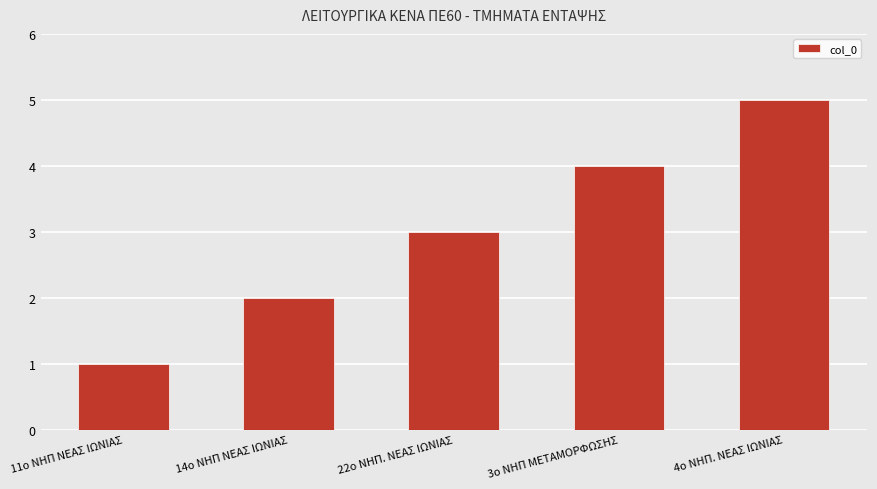

Read the value at 22o ΝΗΠ. ΝΕΑΣ ΙΩΝΙΑΣ.

3